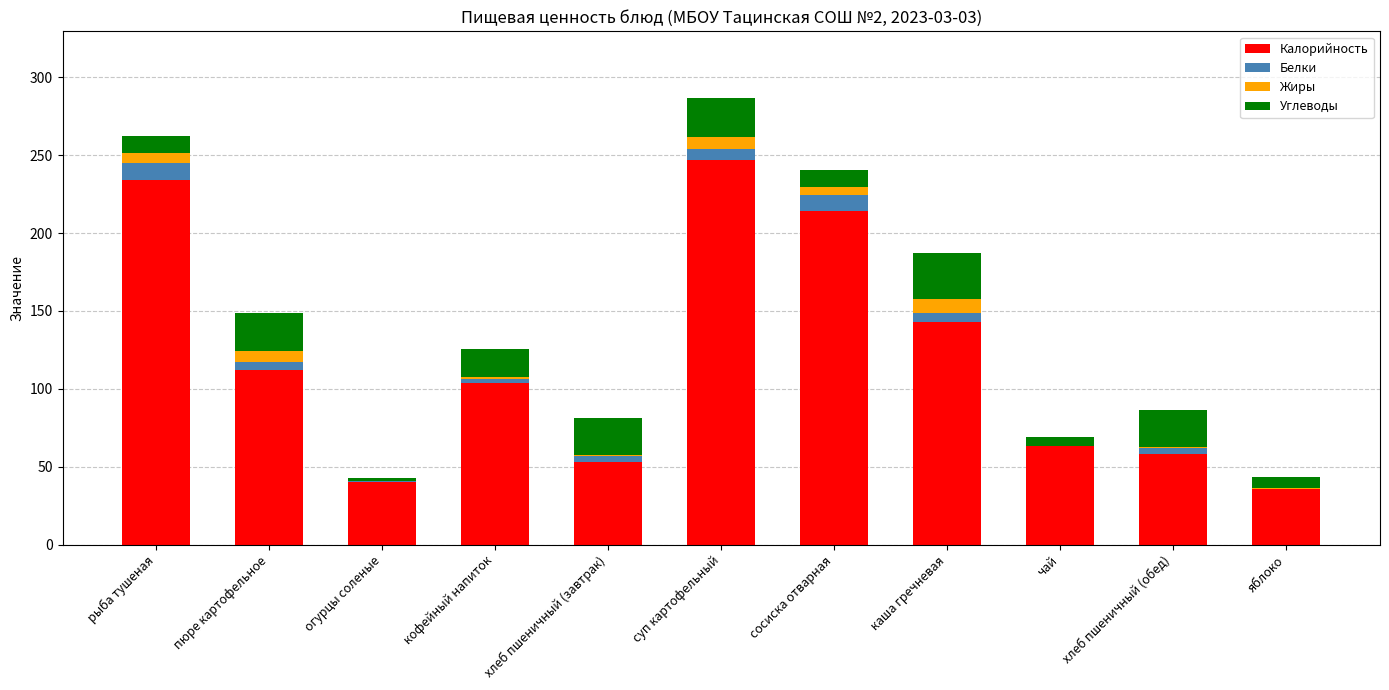

What is the highest value of the Калорийность series?

247.0